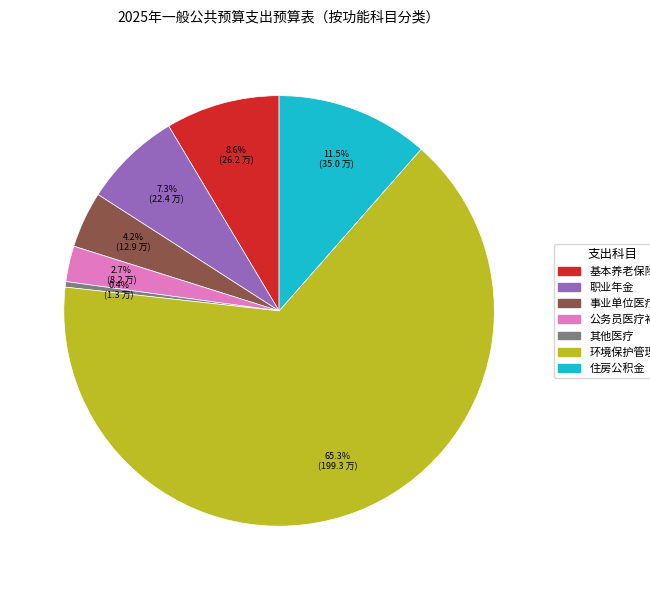

What is the smallest slice in the pie chart?

其他医疗